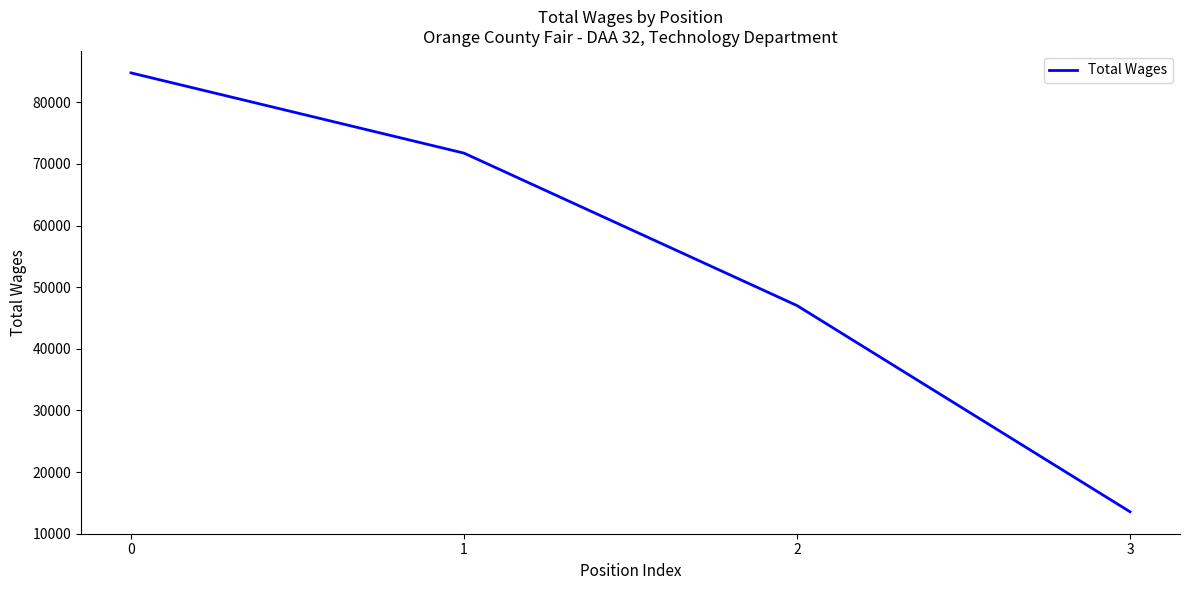

True or false: there are more than 1 points higher than both neighbors.

False